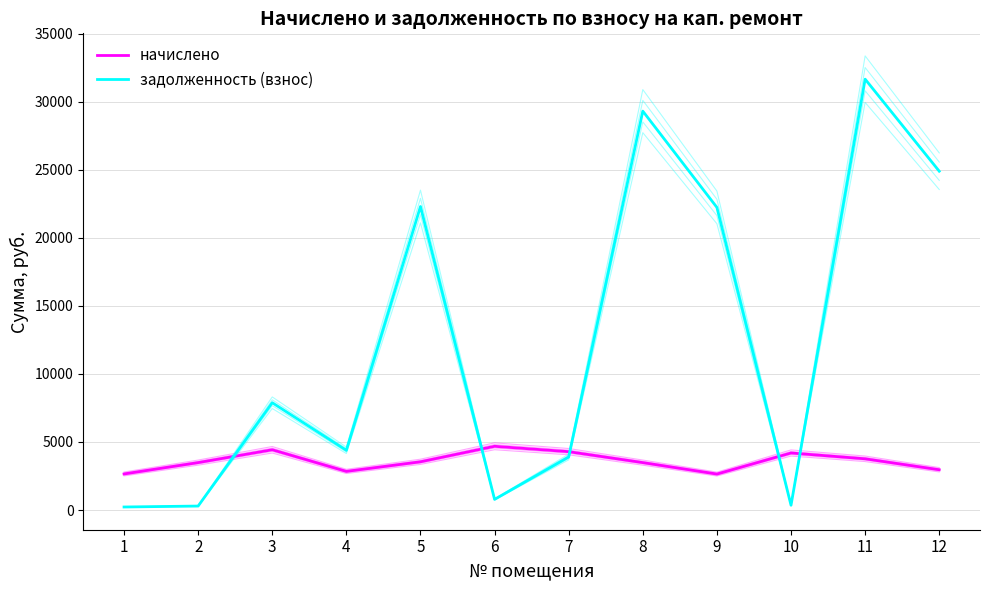

Which category has the lowest value across all series?

1